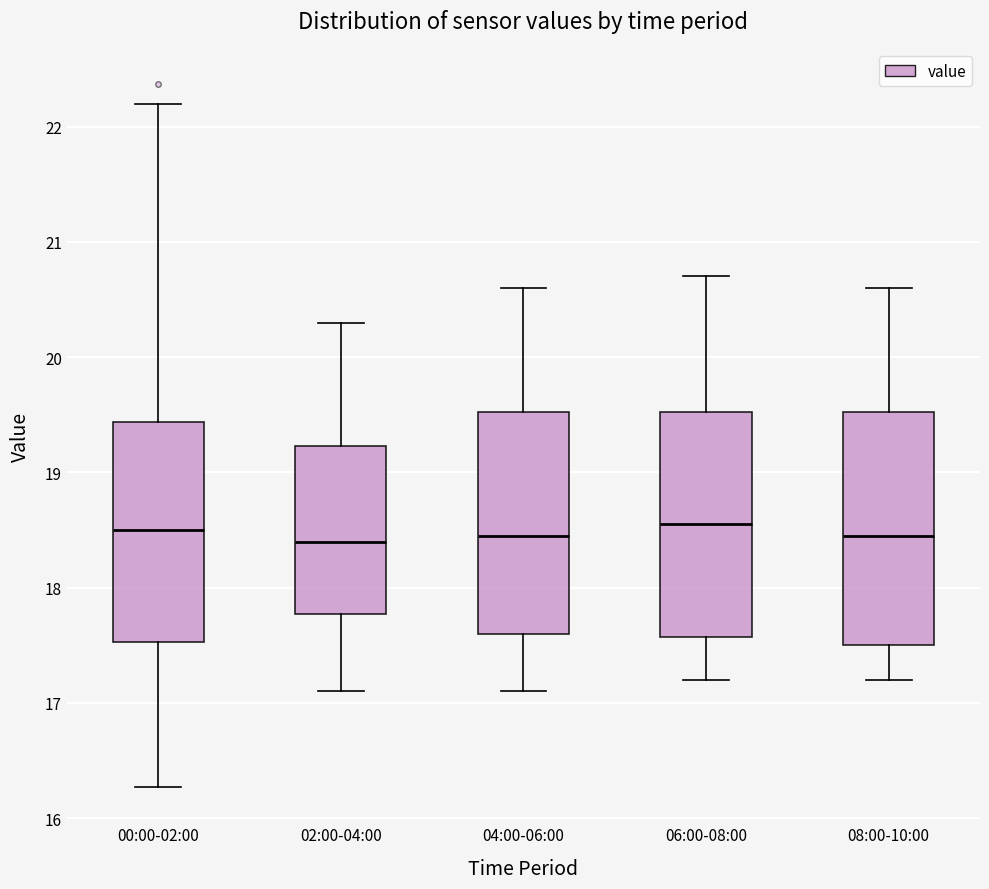

Where does the upper whisker of the box for 02:00-04:00 end on the y-axis? The values are not printed on the chart, so give them approximately, as read against the axis.

20.3